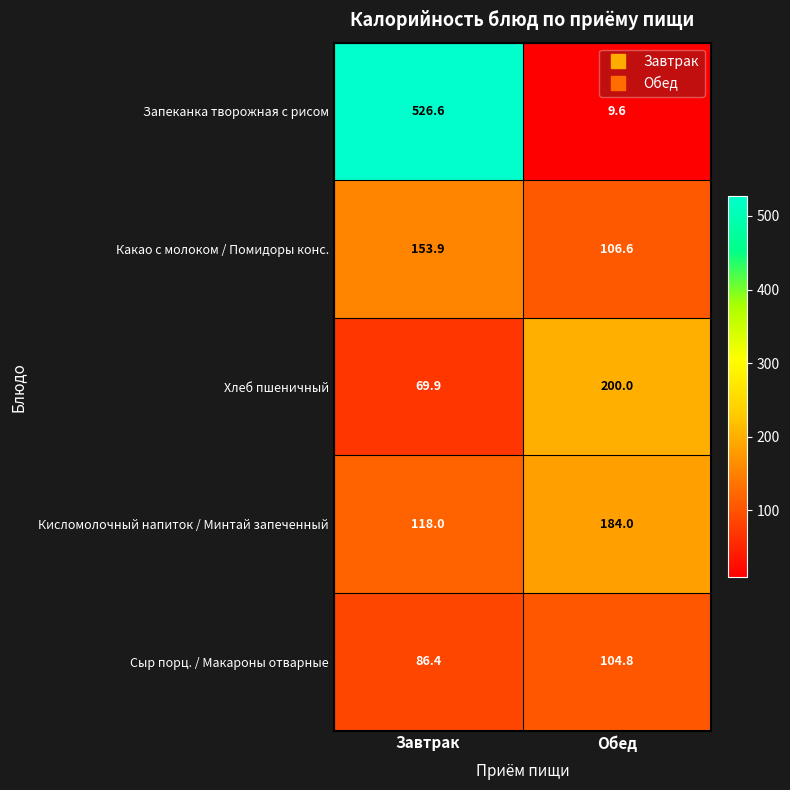

What is the maximum value shown in the chart?

526.6